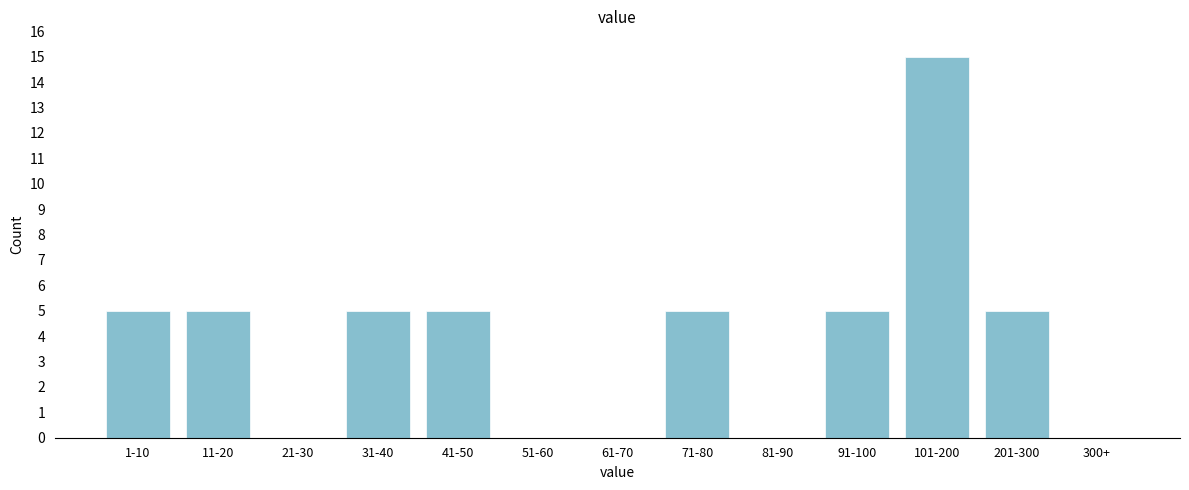

Reading left to right, what are all the values shown in this chart?

1-10=5	11-20=5	21-30=0	31-40=5	41-50=5	51-60=0	61-70=0	71-80=5	81-90=0	91-100=5	101-200=15	201-300=5	300+=0